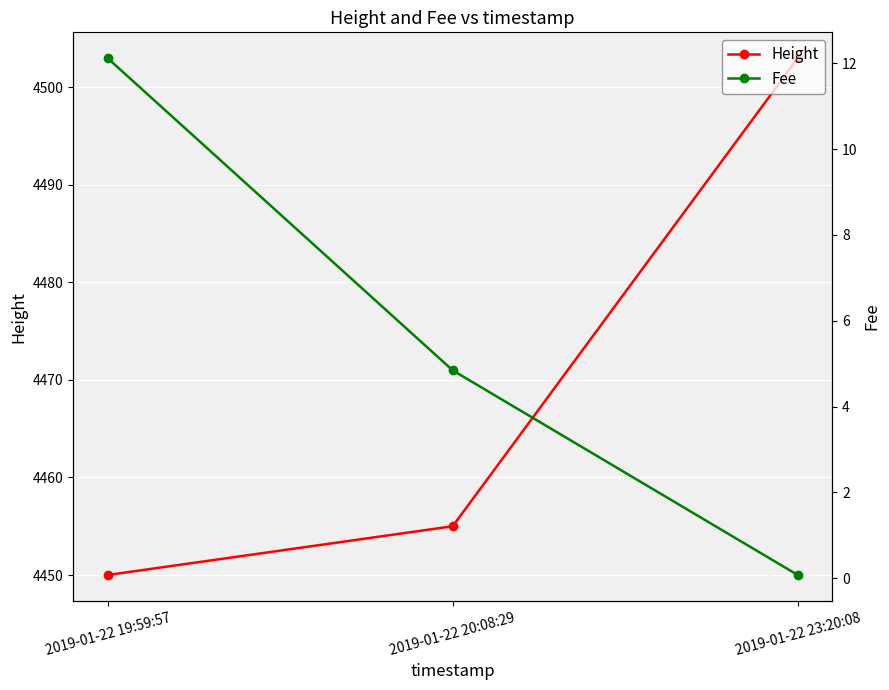

What is the difference between the maximum and minimum values in the Fee series?

12.0